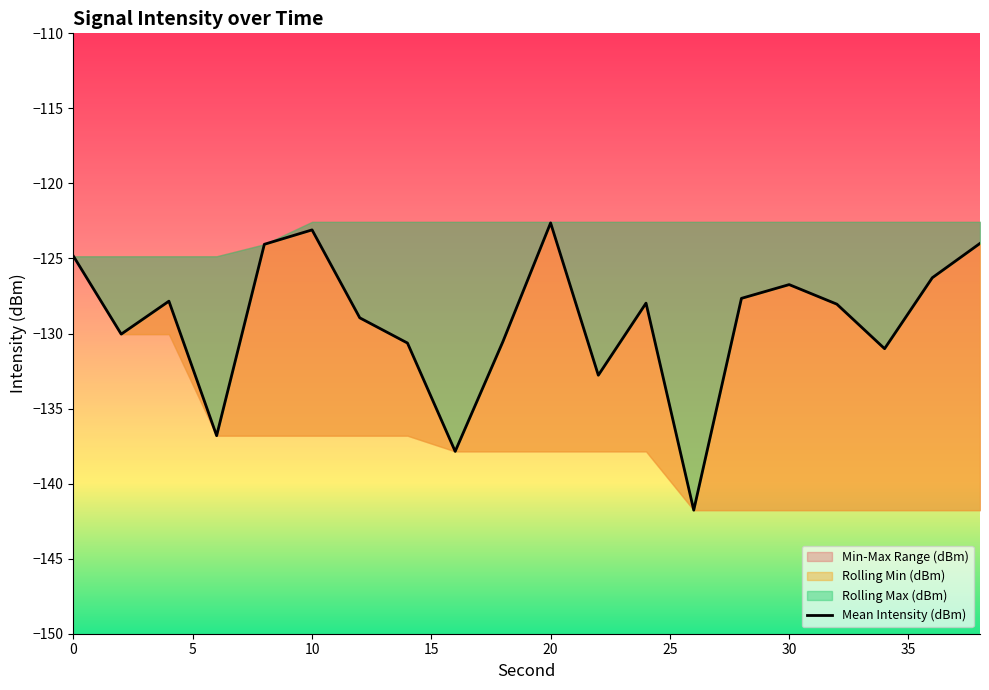

What is the difference between the values at 5 and 15?

3.3